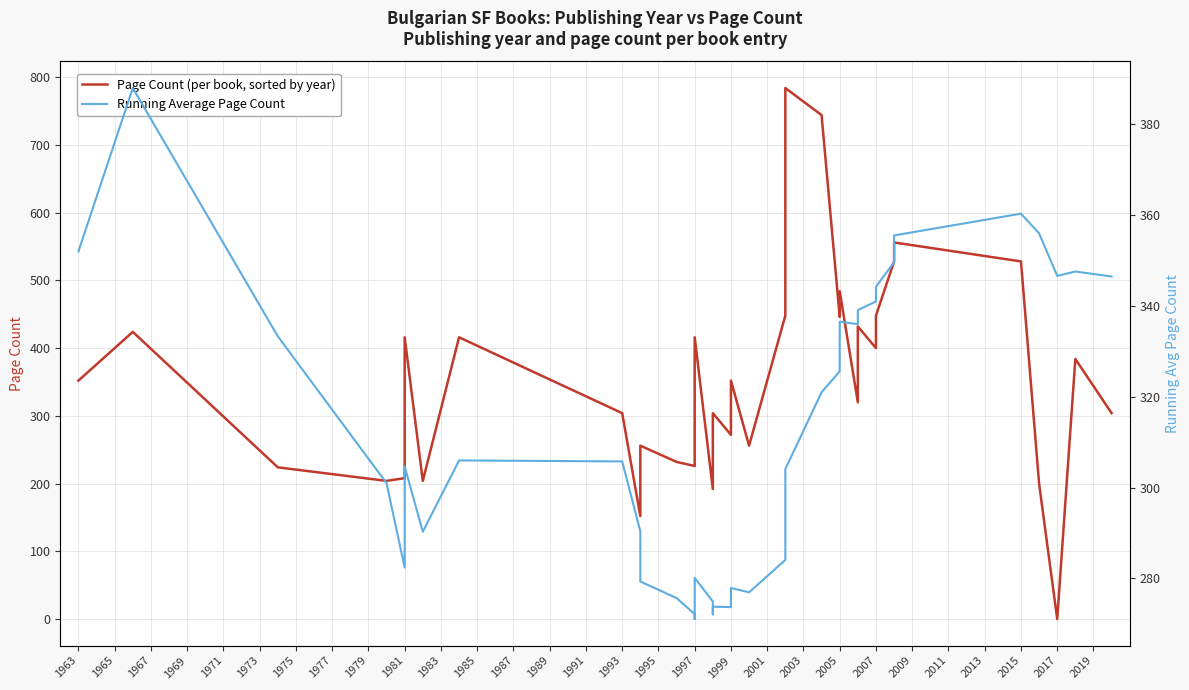

How many times do Avg Page Count (running mean) and Page Count cross each other?

17